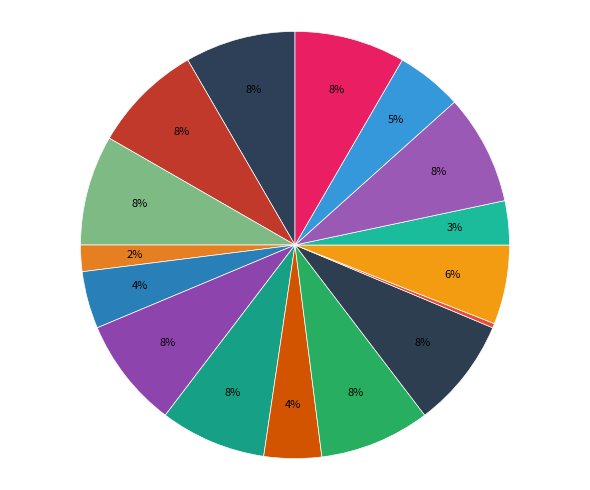

Count the number of slices in the pie.

16